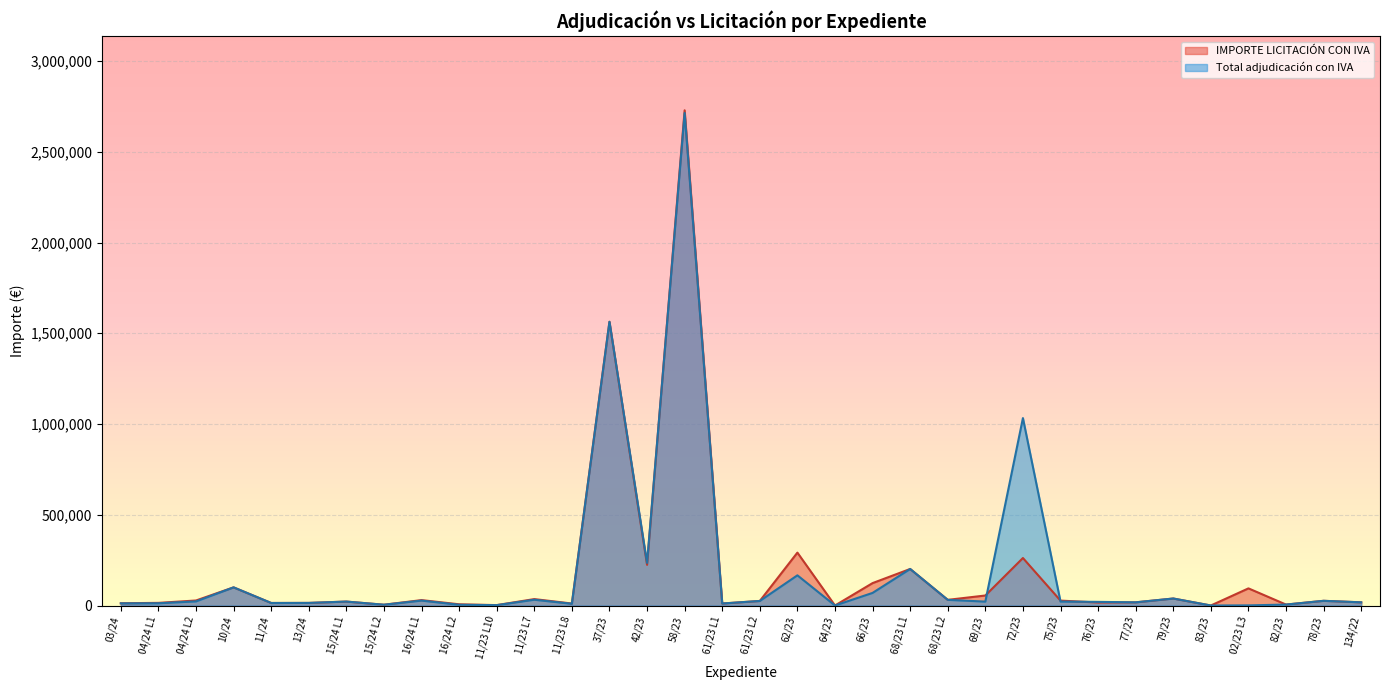

What is the difference between the IMPORTE LICITACIÓN CON IVA values at 11/23 L10 and 11/23 L8?

8712.0